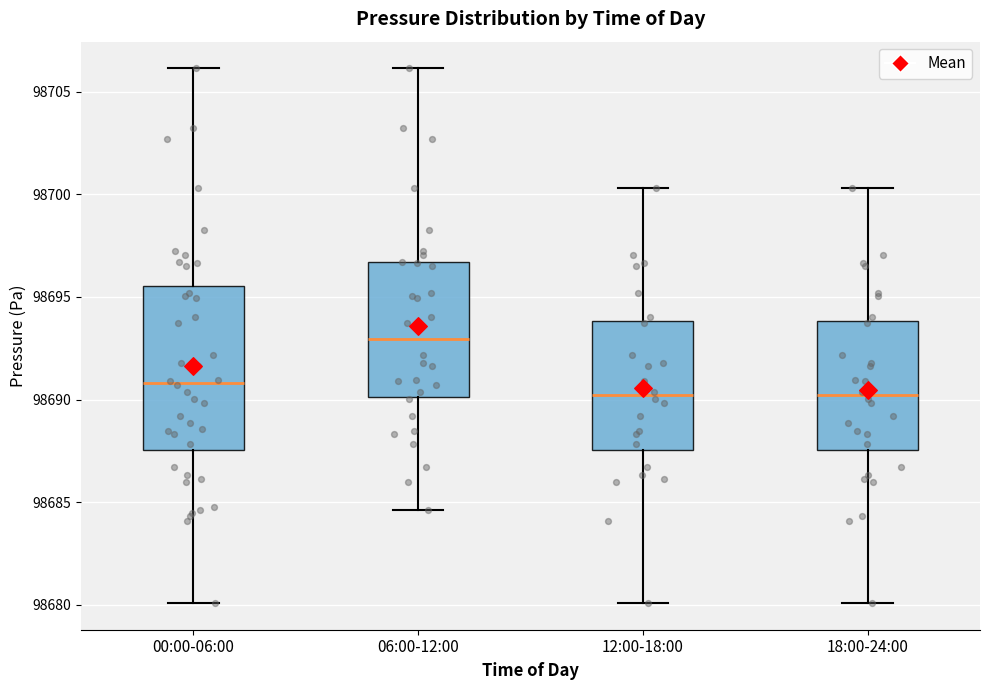

Reading left to right, read every box against the y-axis: the position of its median line, the range the box covers, and the ends of its whiskers. The values are not printed on the chart, so give them approximately, as read against the axis.

00:00-06:00: median 98691.0, box 98687.5 to 98695.5, whiskers 98680.0 to 98706.0
06:00-12:00: median 98693.0, box 98690.0 to 98696.5, whiskers 98684.5 to 98706.0
12:00-18:00: median 98690.0, box 98687.5 to 98694.0, whiskers 98680.0 to 98700.5
18:00-24:00: median 98690.0, box 98687.5 to 98694.0, whiskers 98680.0 to 98700.5